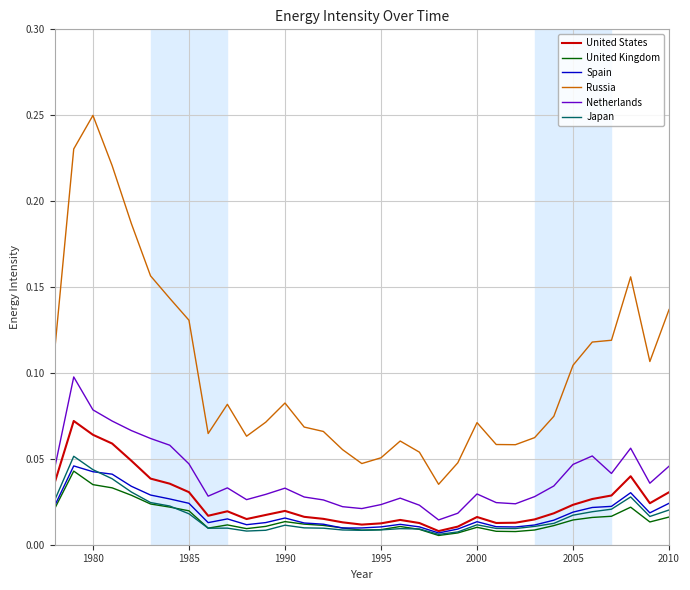

Which series has the largest total across all categories?

Russia